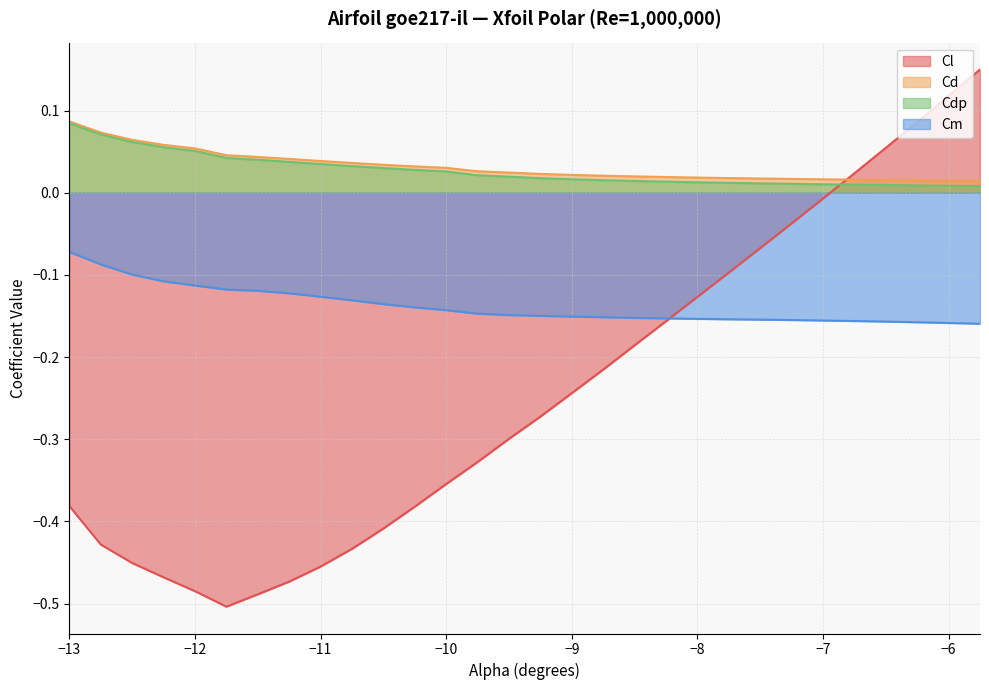

Is it true that Cdp equals 0.0 at -9.75?

False